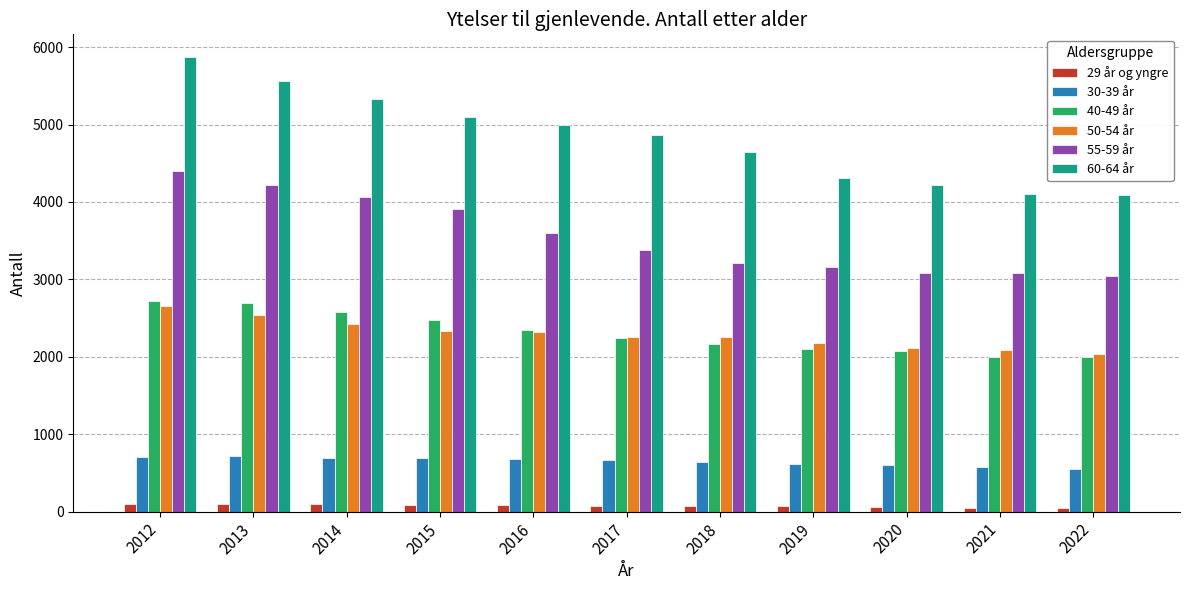

Which series has the largest range (max minus min)?

60-64 år